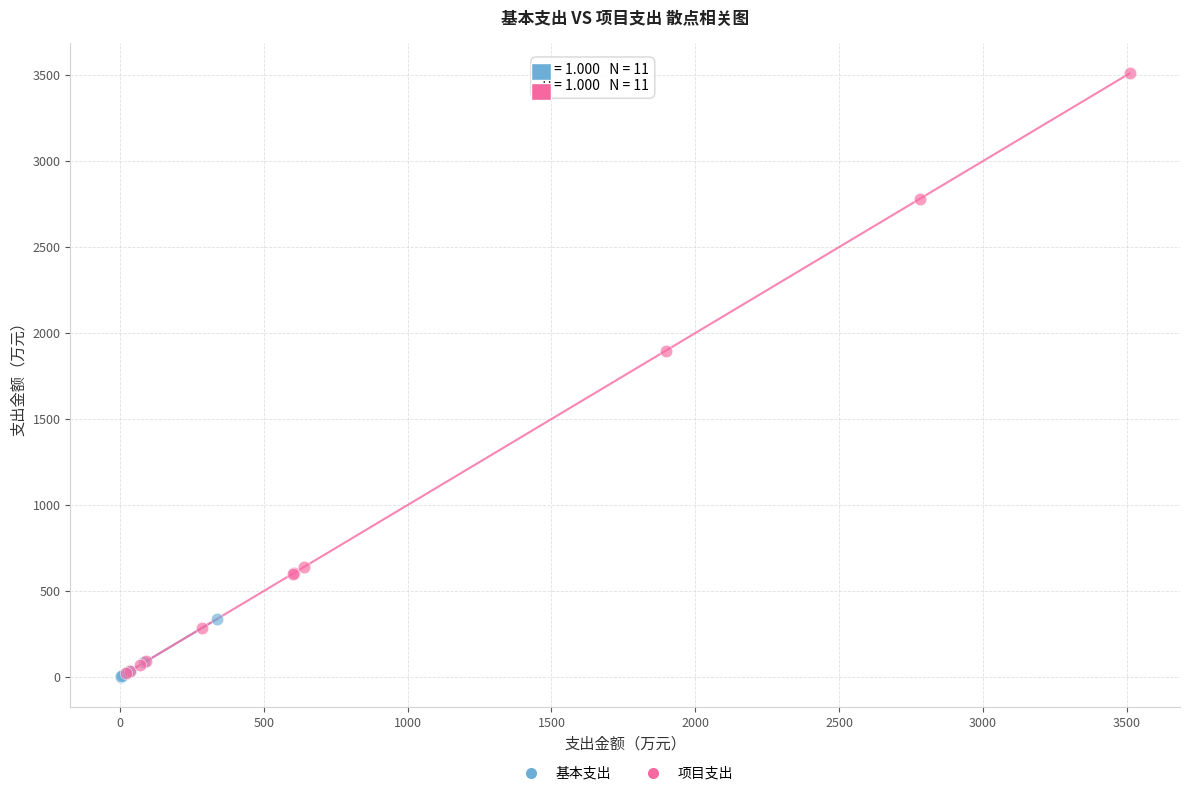

Which series has the widest spread of Y values?

项目支出